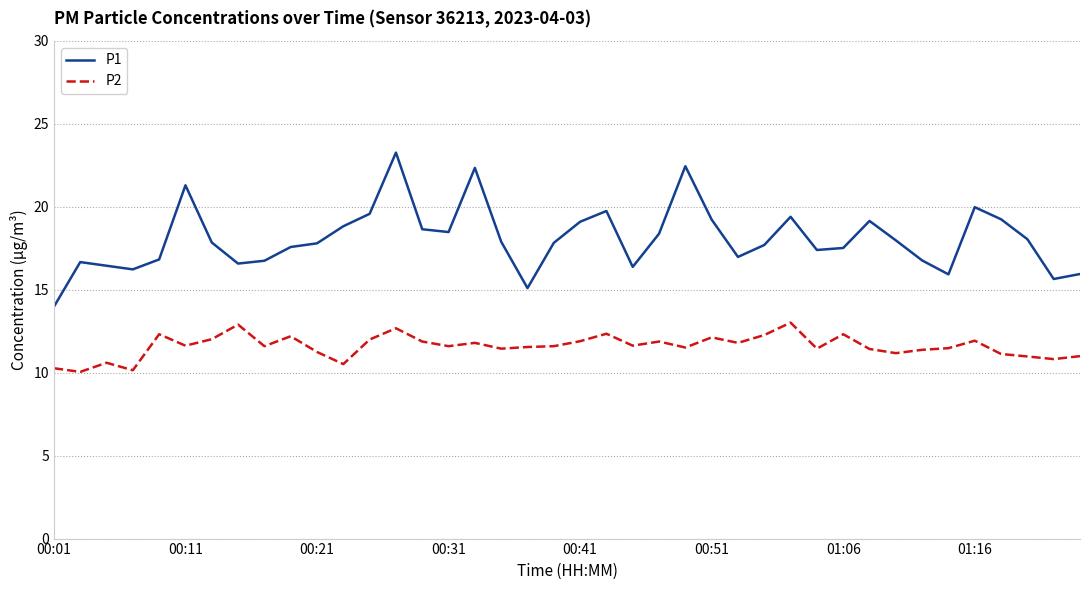

What is the difference between the maximum and minimum values in the P1 series?

9.3